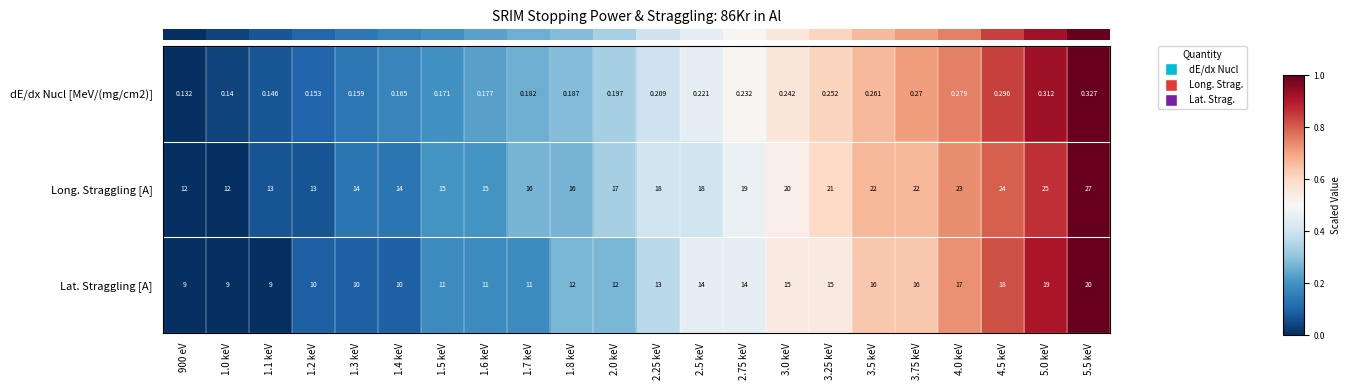

Which label corresponds to the largest value in the chart?

5.5 keV